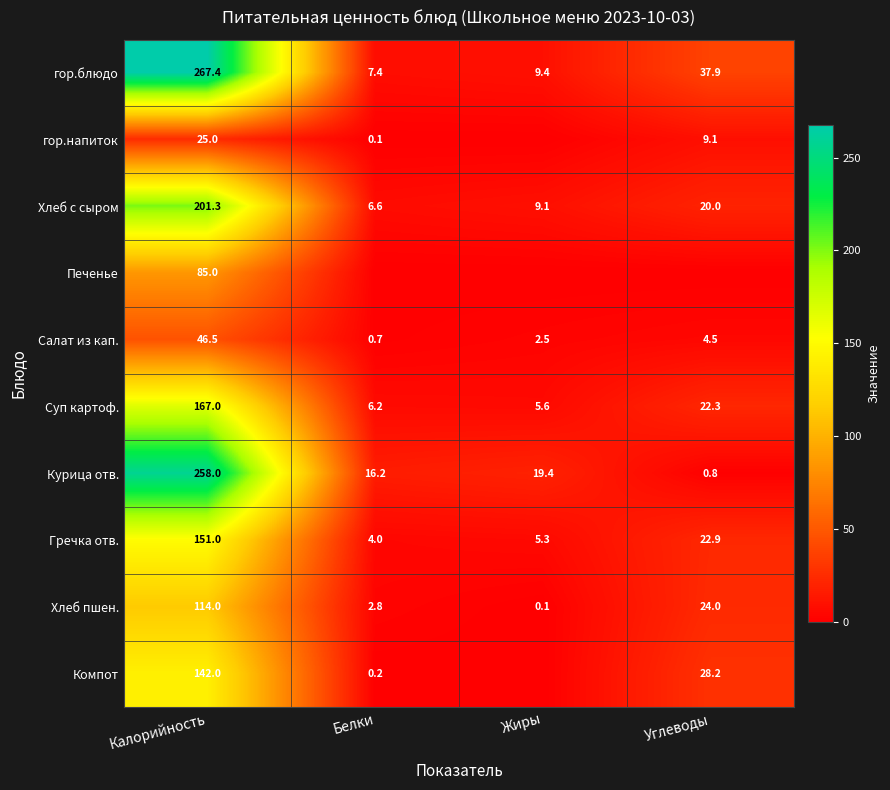

What is the difference between the maximum and minimum values in the Суп картоф. series?

161.4